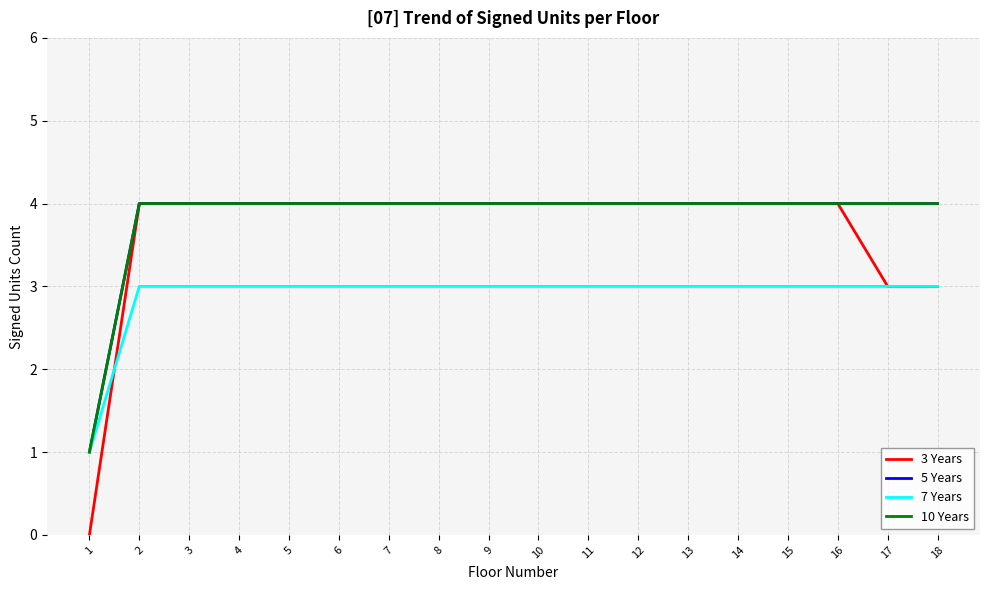

What is the value of the 3 Years point at the 16th from the left?

4